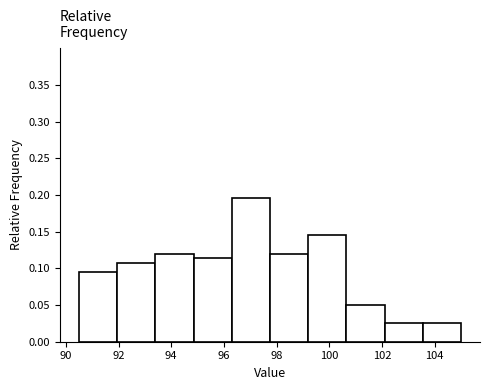

Reading left to right, transcribe this chart: for each bar, give the range it covers on the x-axis and its height. Neither the bar edges nor the heights are printed on the chart, so give them approximately, as read against the axes.

90.50 to 91.95: 0.095
91.95 to 93.40: 0.110
93.40 to 94.85: 0.120
94.85 to 96.30: 0.115
96.30 to 97.75: 0.195
97.75 to 99.20: 0.120
99.20 to 100.65: 0.145
100.65 to 102.10: 0.050
102.10 to 103.55: 0.025
103.55 to 105.00: 0.025